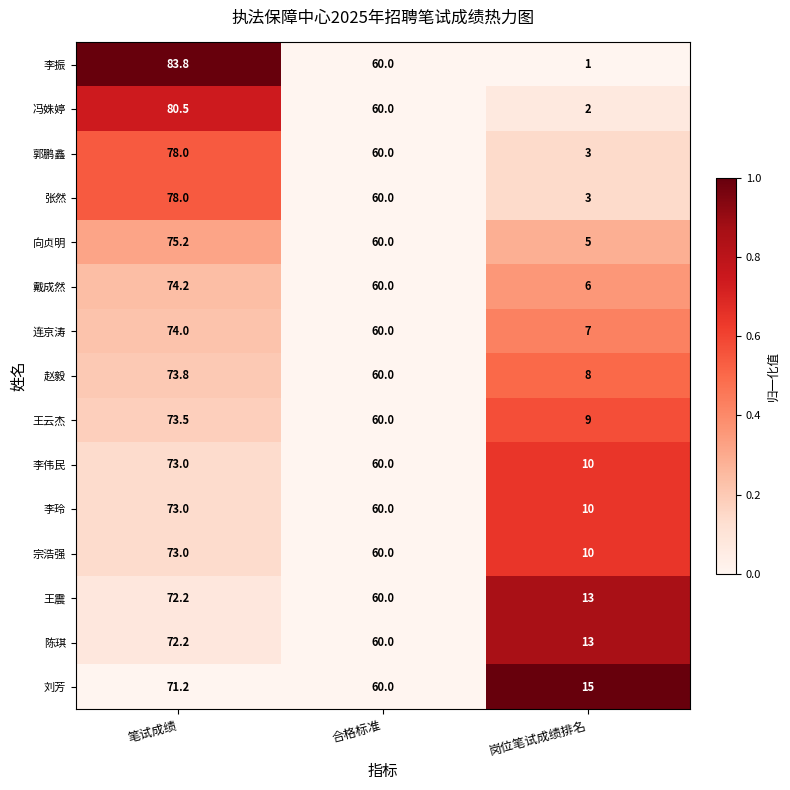

How many values in the 陈琪 series are below 60?

1